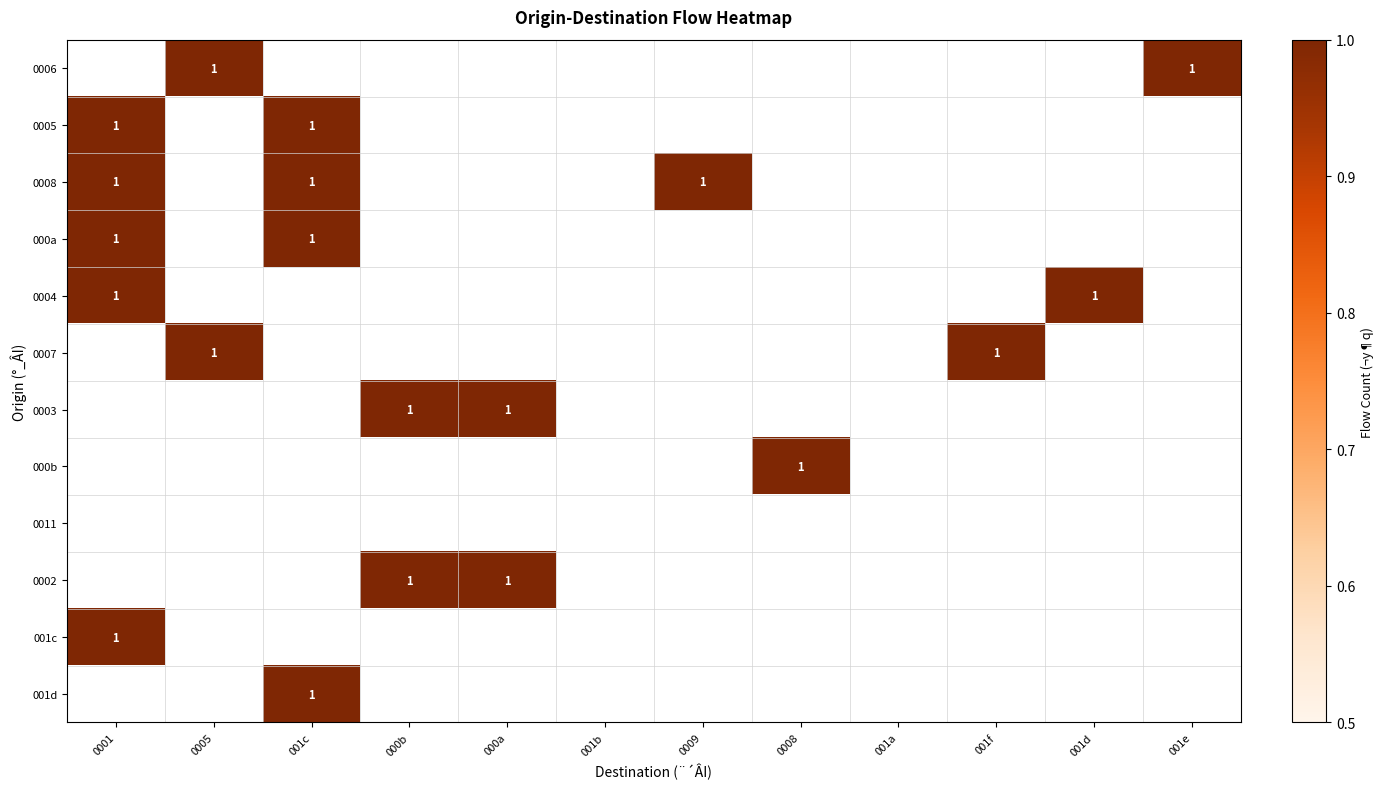

List the labels in order of 000b value, largest first.

0008, 0001, 0005, 001c, 000b, 000a, 001b, 0009, 001a, 001f, 001d, 001e